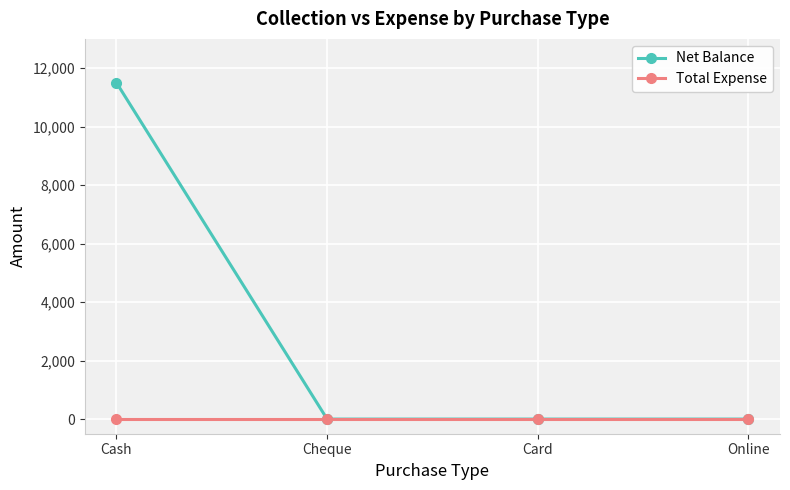

Reading left to right, transcribe all the data shown in this chart.

Net Balance: Cash=11500	Cheque=0	Card=0	Online=0
Total Expense: Cash=0	Cheque=0	Card=0	Online=0